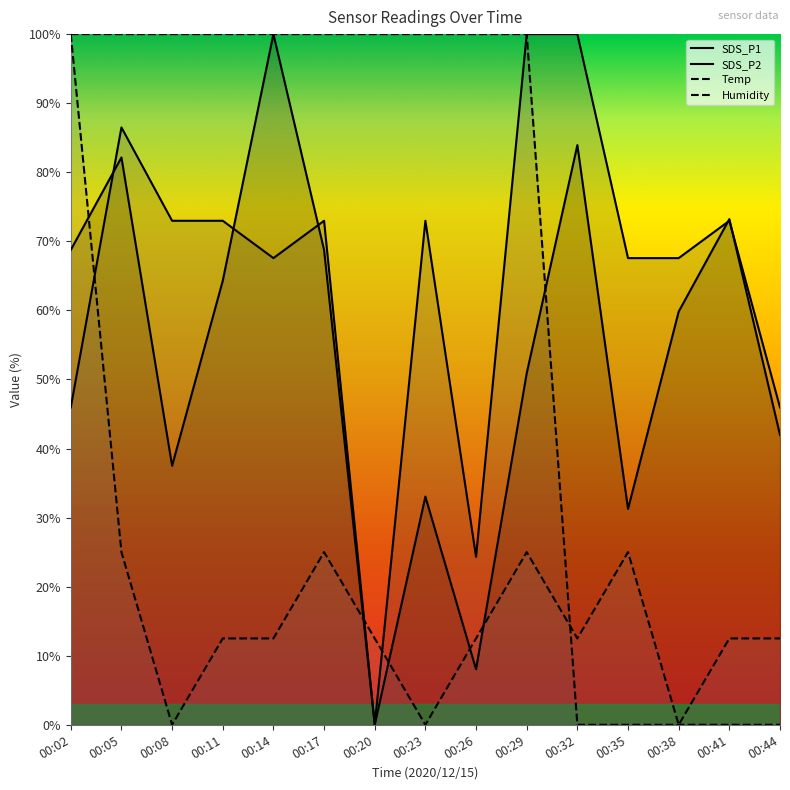

What is the difference between the maximum and second lowest values in the SDS_P2 series?

75.7